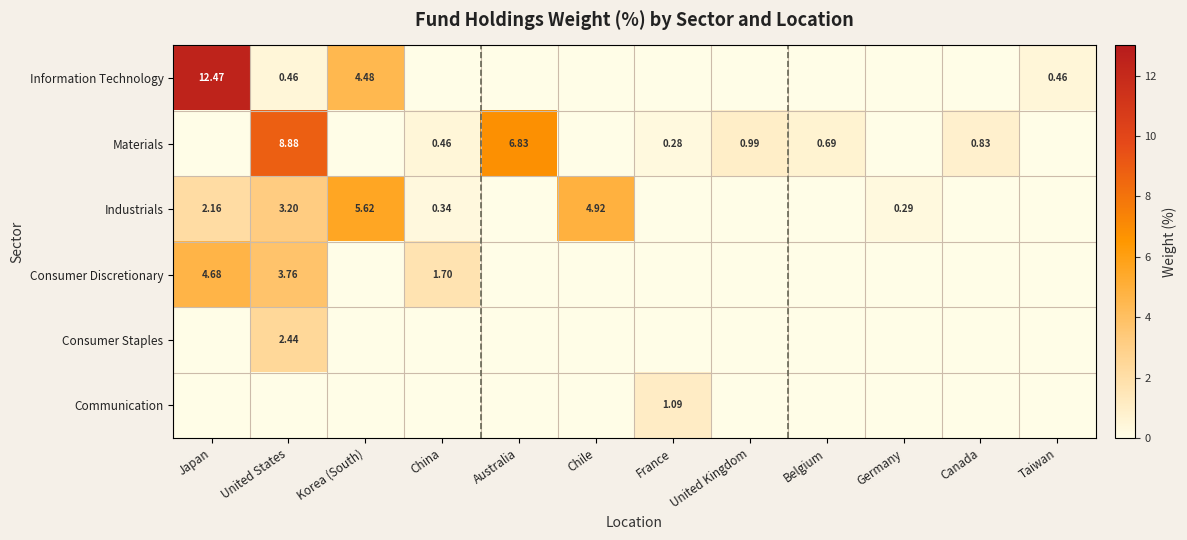

Is it true that Information Technology equals 0.7 at Taiwan?

False